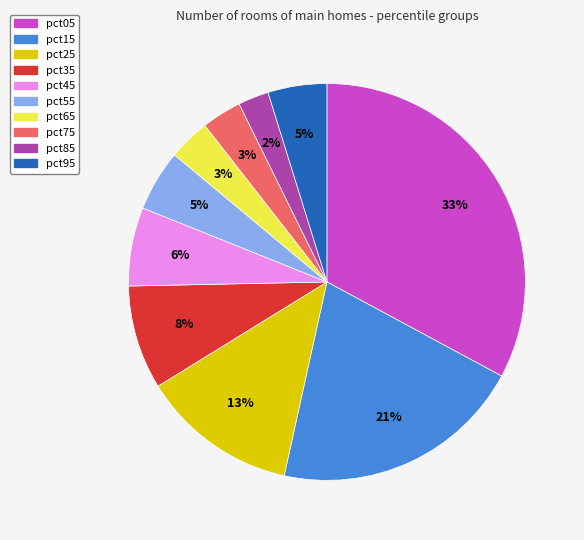

To the nearest percent, what is the average slice percentage?

10%